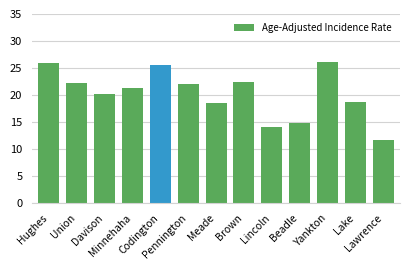

What is the label of the 12th bar from the left?

Lake